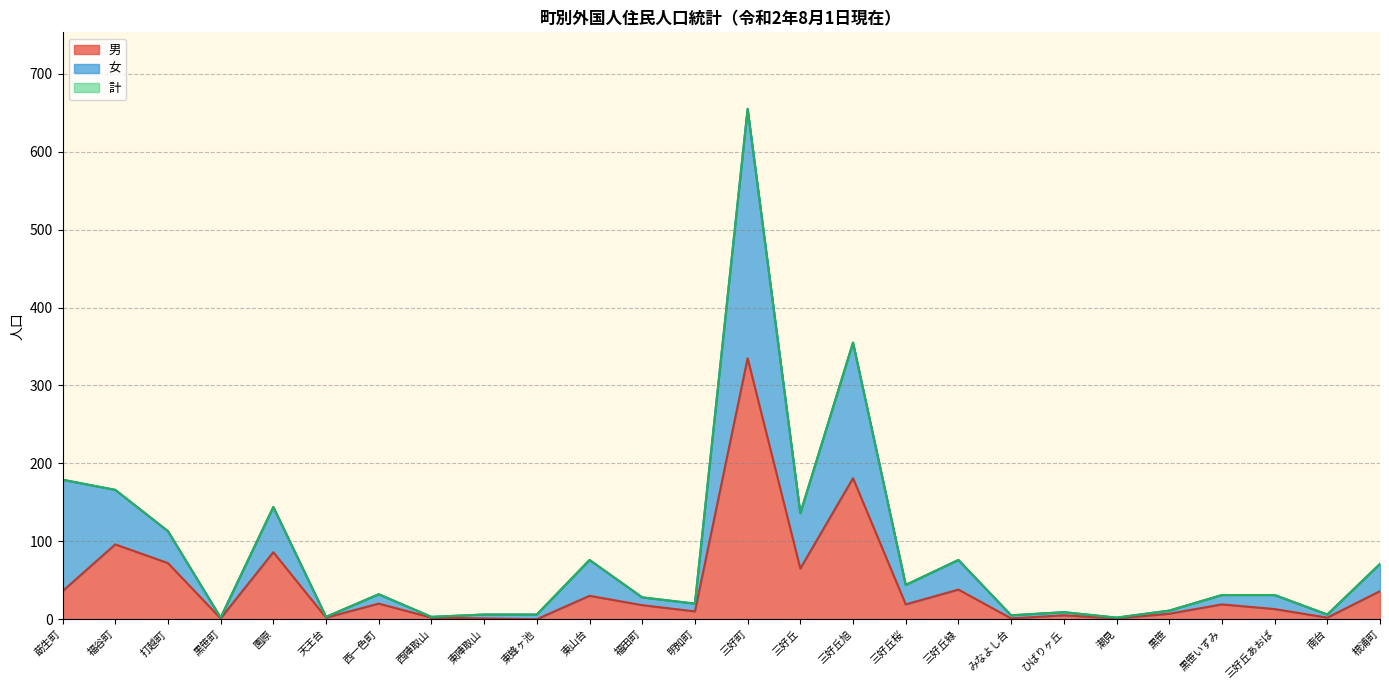

What is the highest value of the 男 series?

335